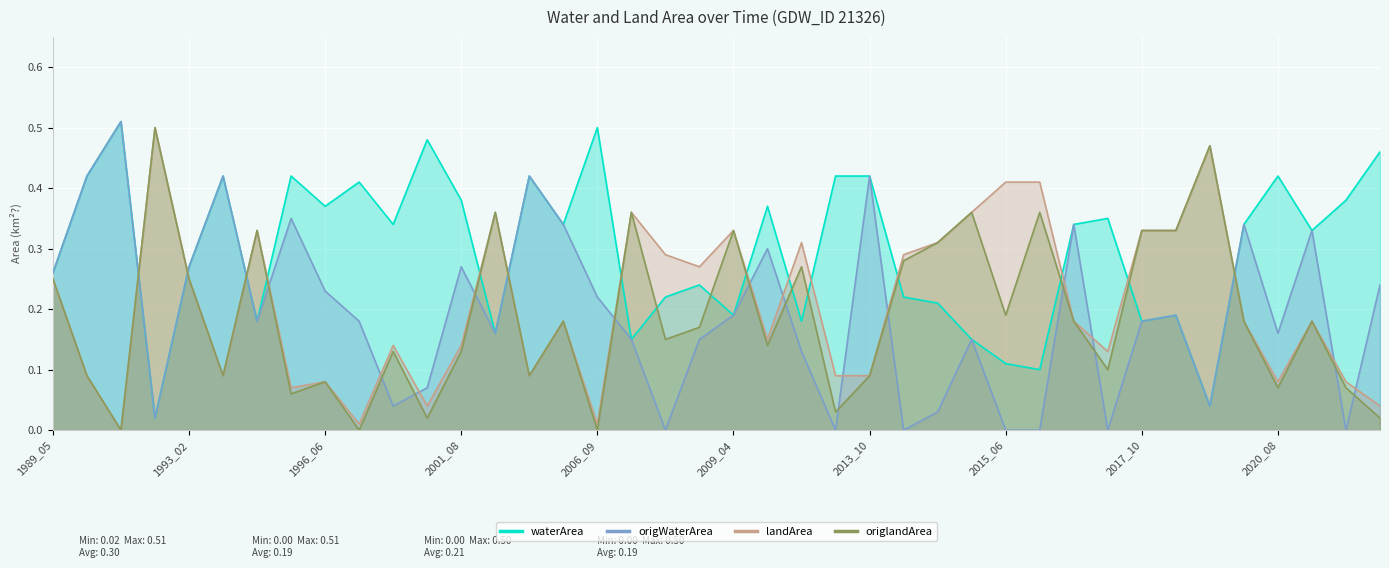

What is the value of the waterArea point at the 6th from the left?

0.4